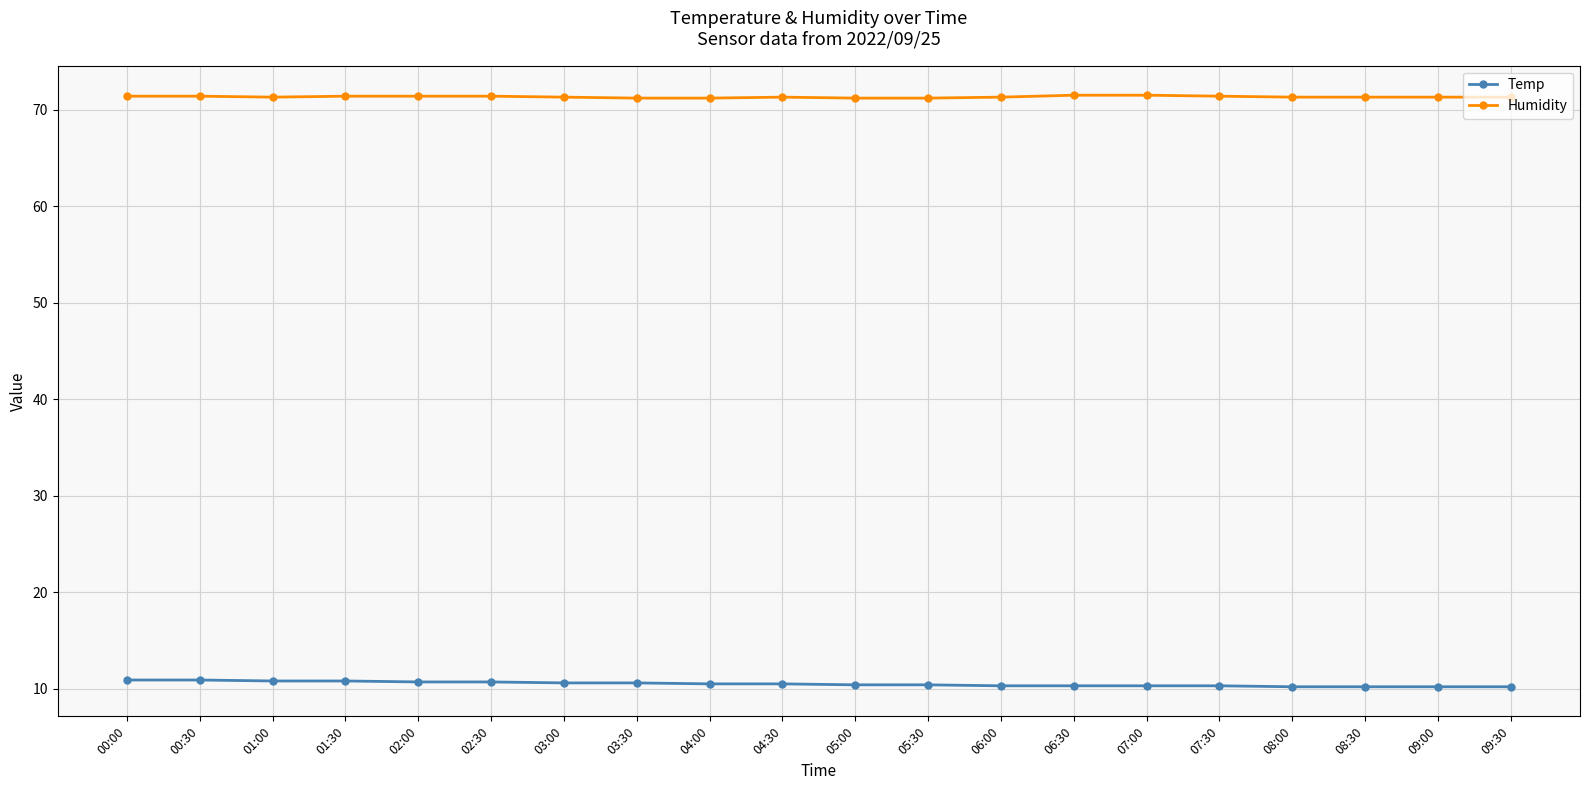

True or false: Temp and Humidity intersect in this chart.

False